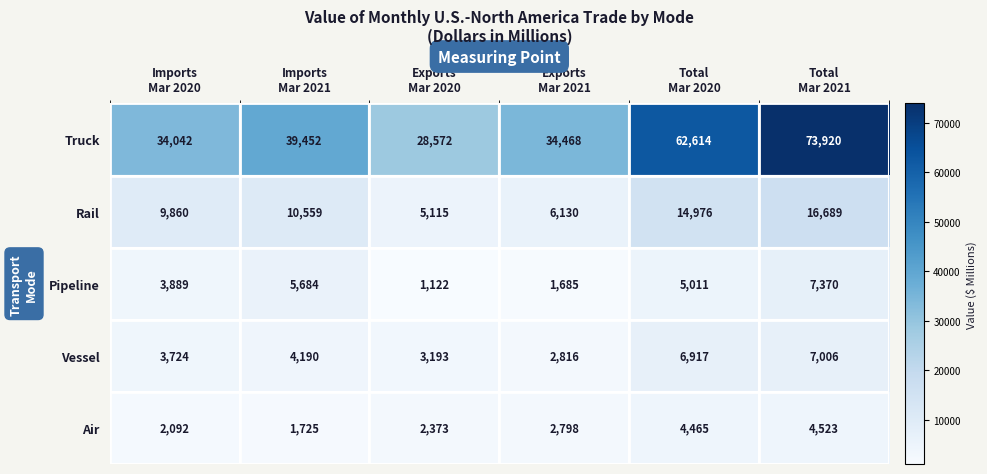

What is the difference between the second highest and second lowest values in the Vessel series?

3724